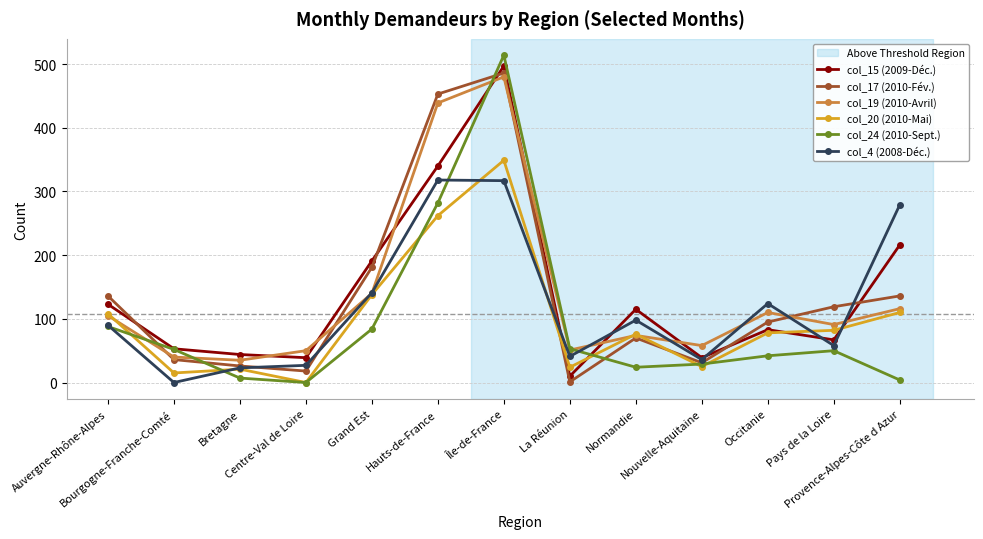

What value does the col_20 (2010-Mai) series have at Normandie?

76